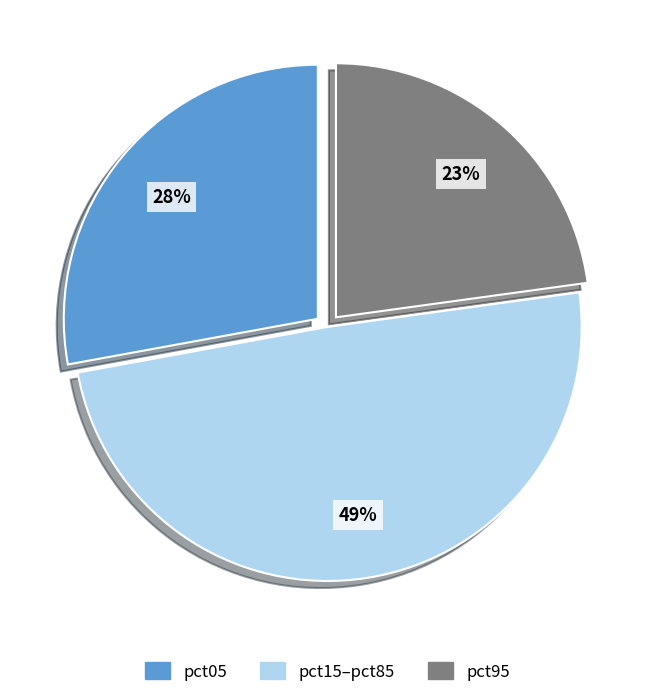

To the nearest percent, what is the difference between the largest and smallest slice percentages?

26%